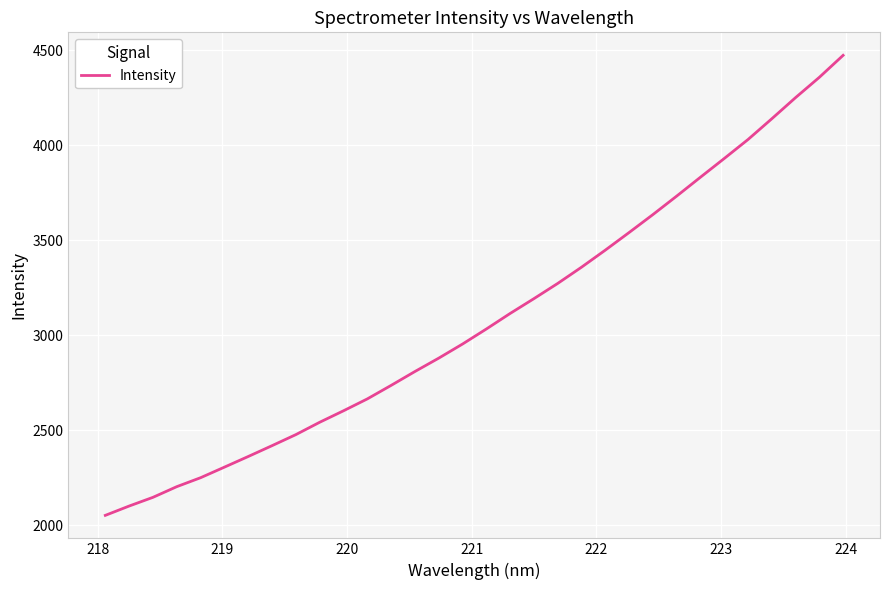

What is the maximum value shown in the chart?

4472.8